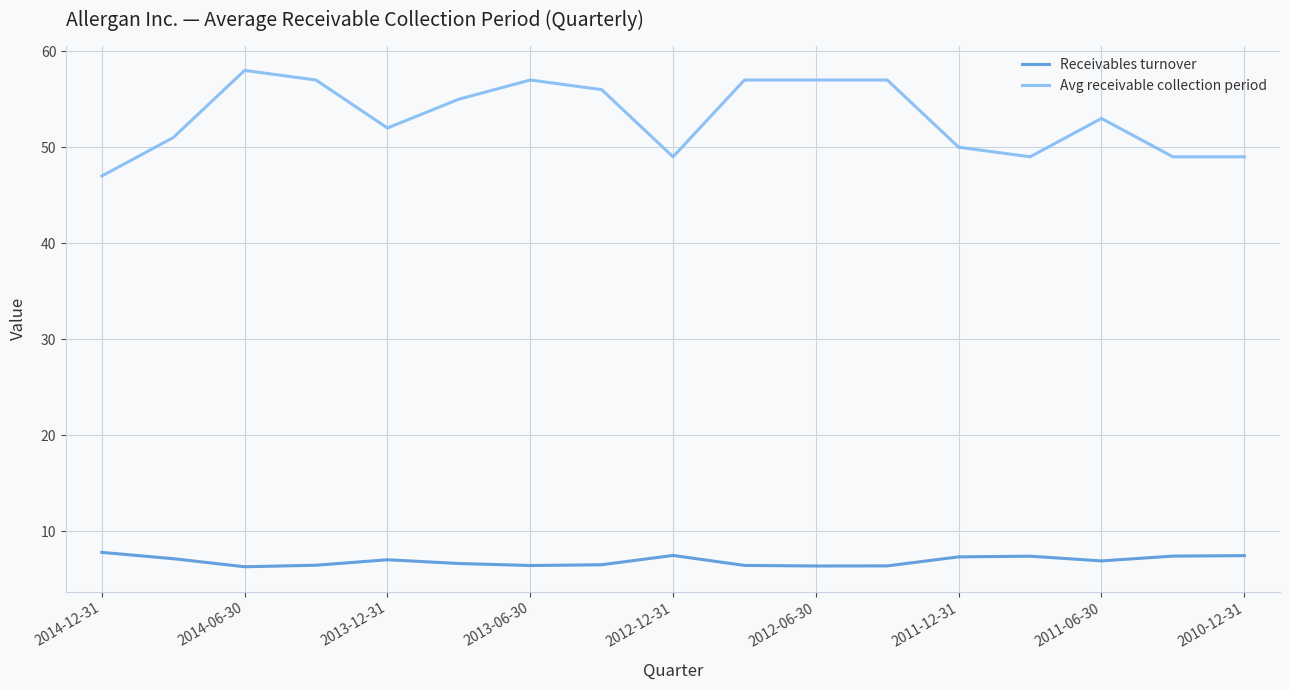

Which series has the largest total across all categories?

Avg receivable collection period